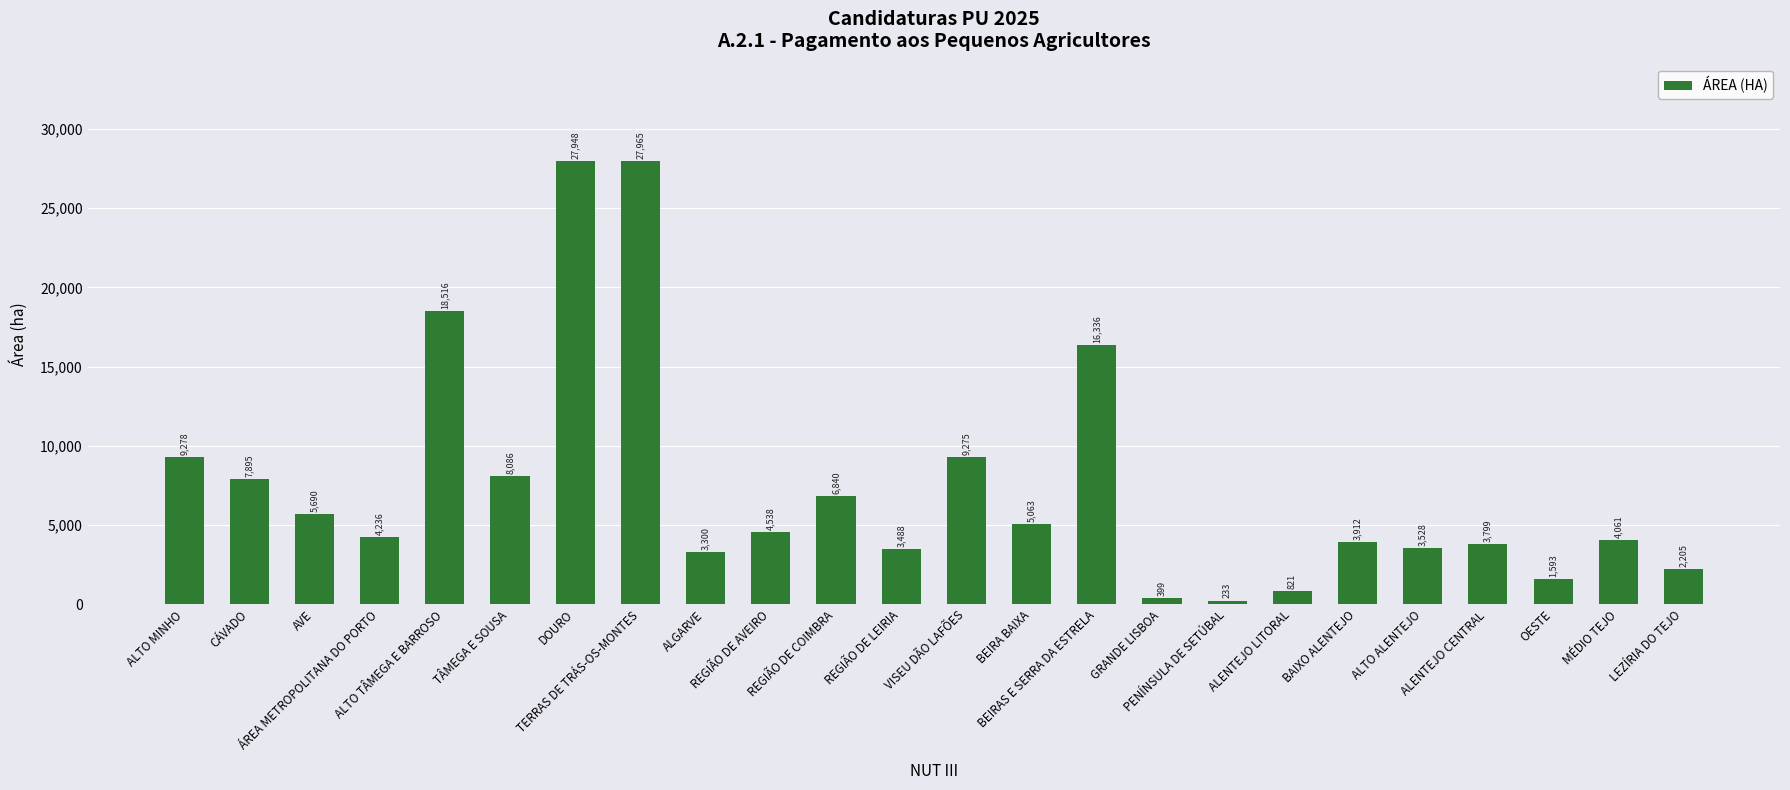

What is the value of the 11th bar from the left?

6839.6